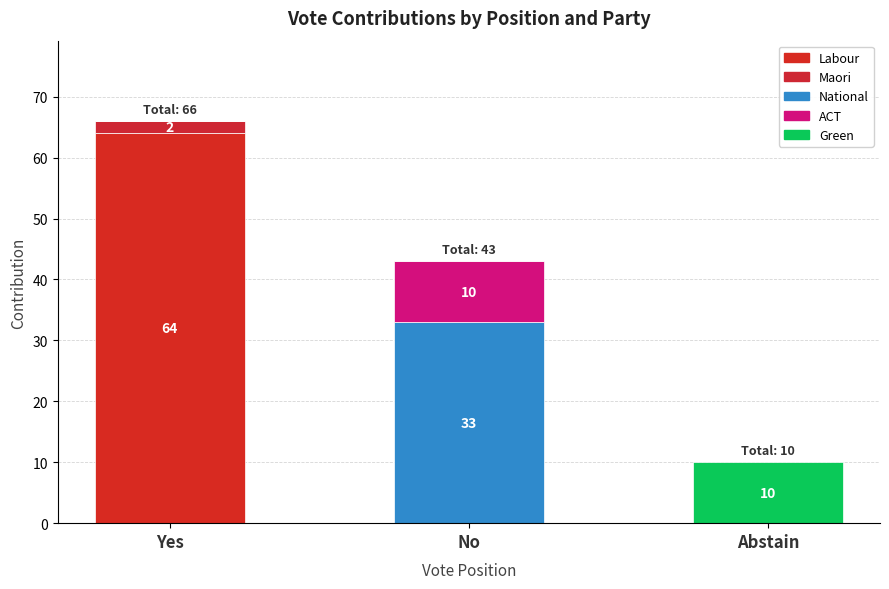

Count the Maori values in the range 0 to 2.

3